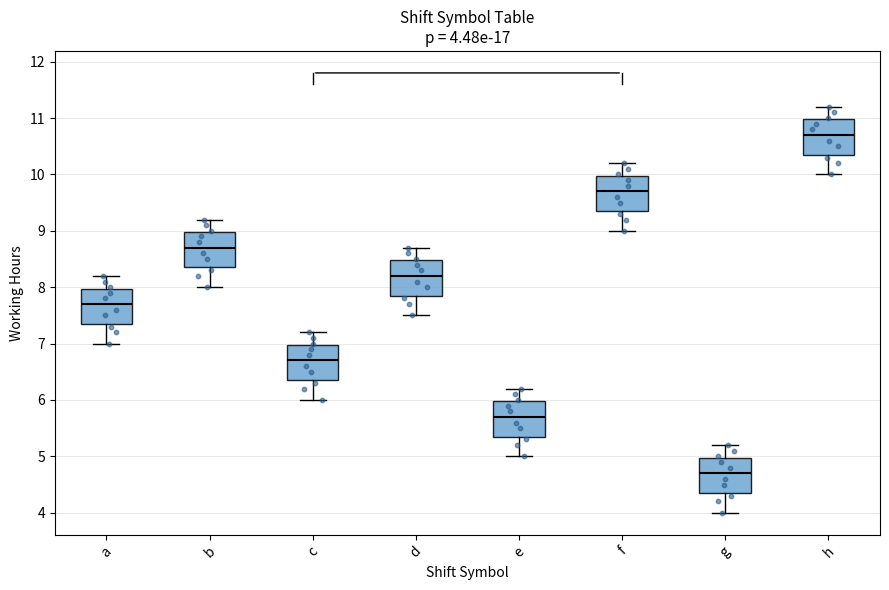

Which box's median line is the highest?

h